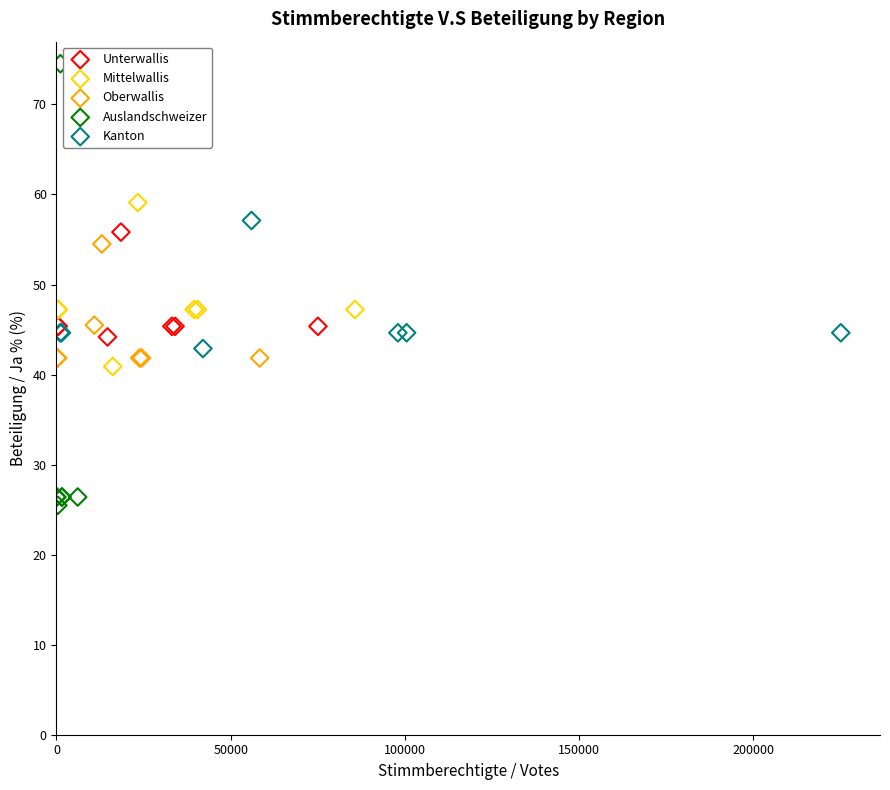

Which series has the largest Y range (max minus min)?

Auslandschweizer